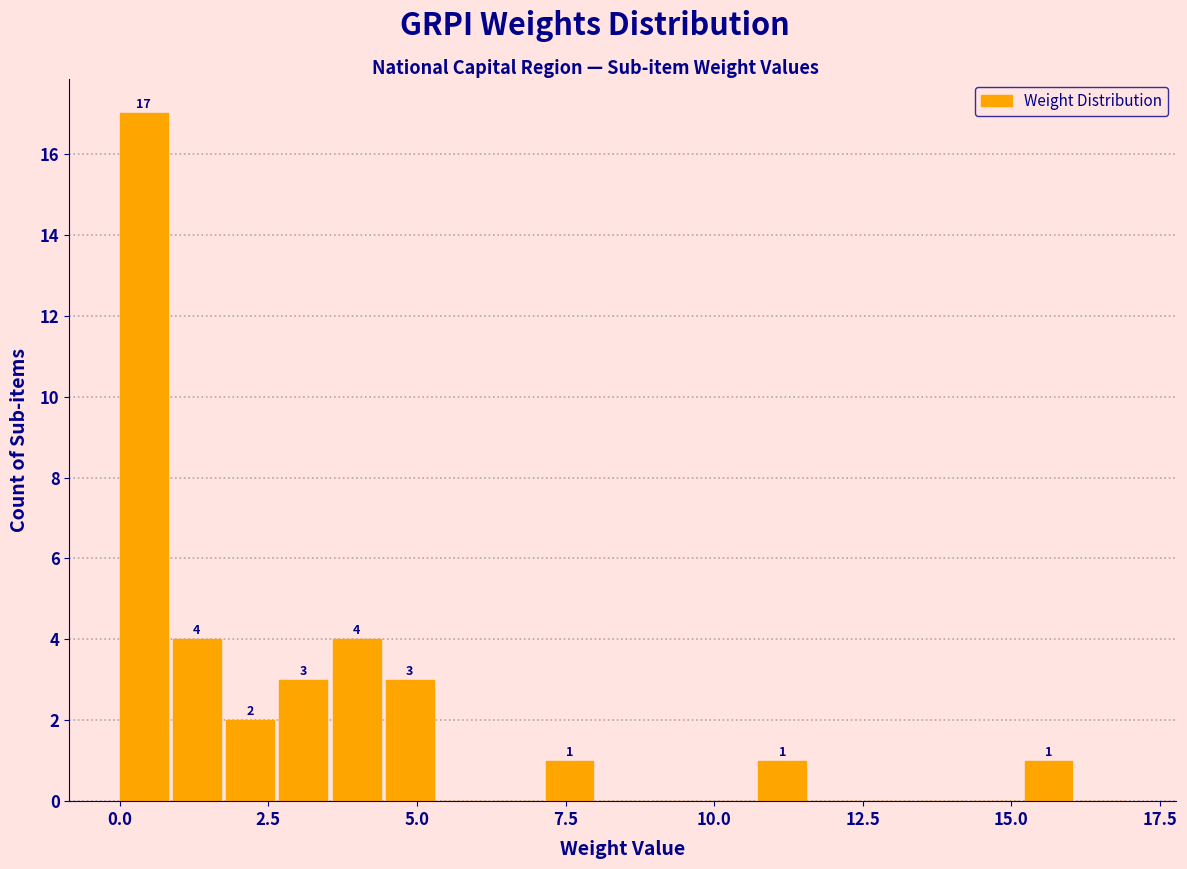

Read against the x-axis, roughly where is the centre of the tallest bar?

0.5